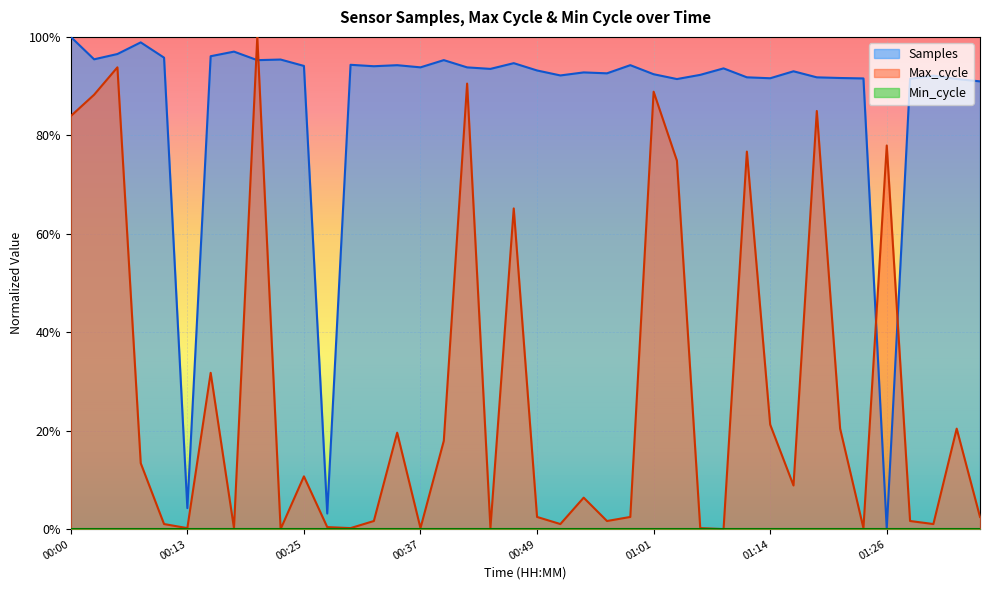

What is the total value across all series at 01:26?

0.8